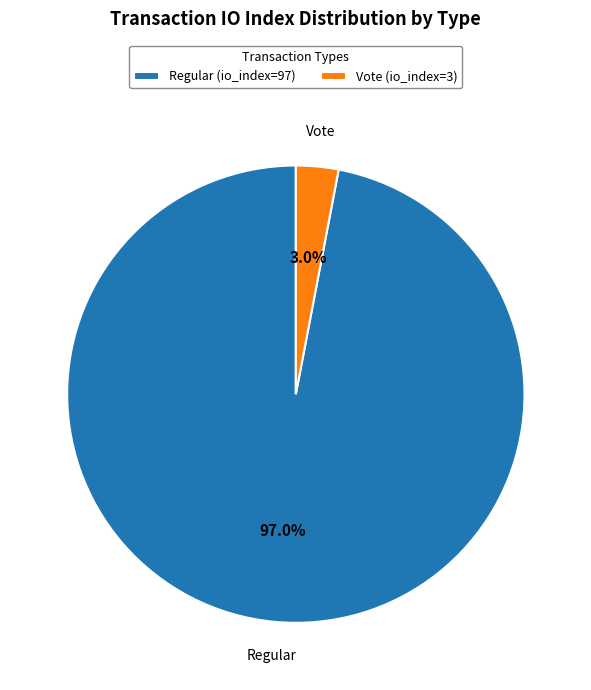

Rank the categories by value from highest to lowest.

Regular (io_index=97), Vote (io_index=3)